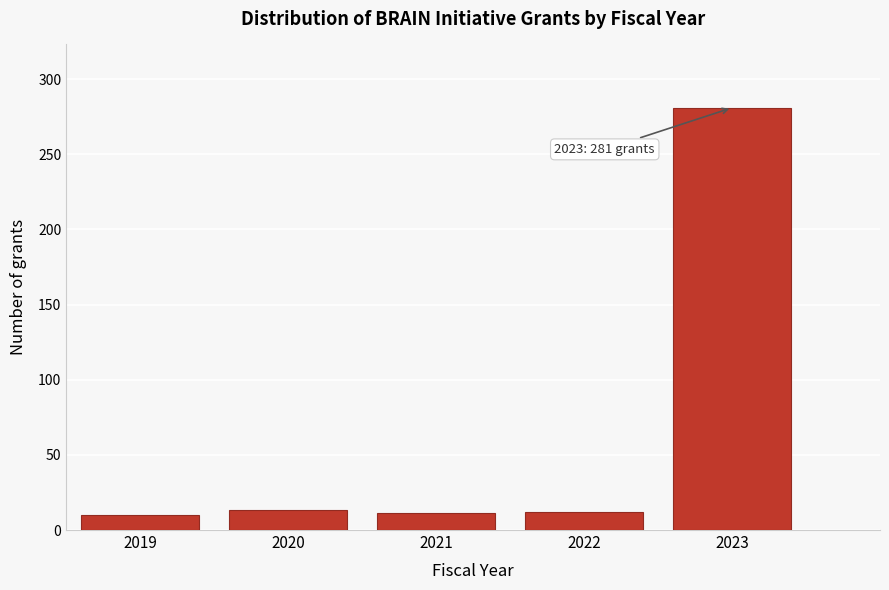

What is the approximate value at 2021?

11